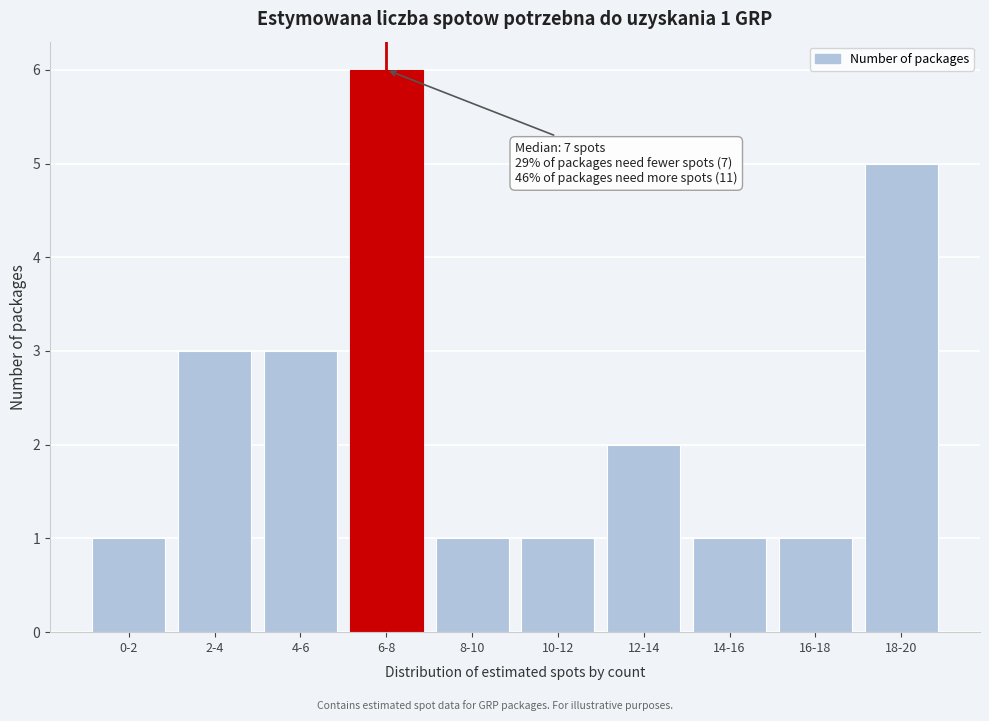

Reading right to left, list all the values displayed in this chart.

5	1	1	2	1	1	6	3	3	1